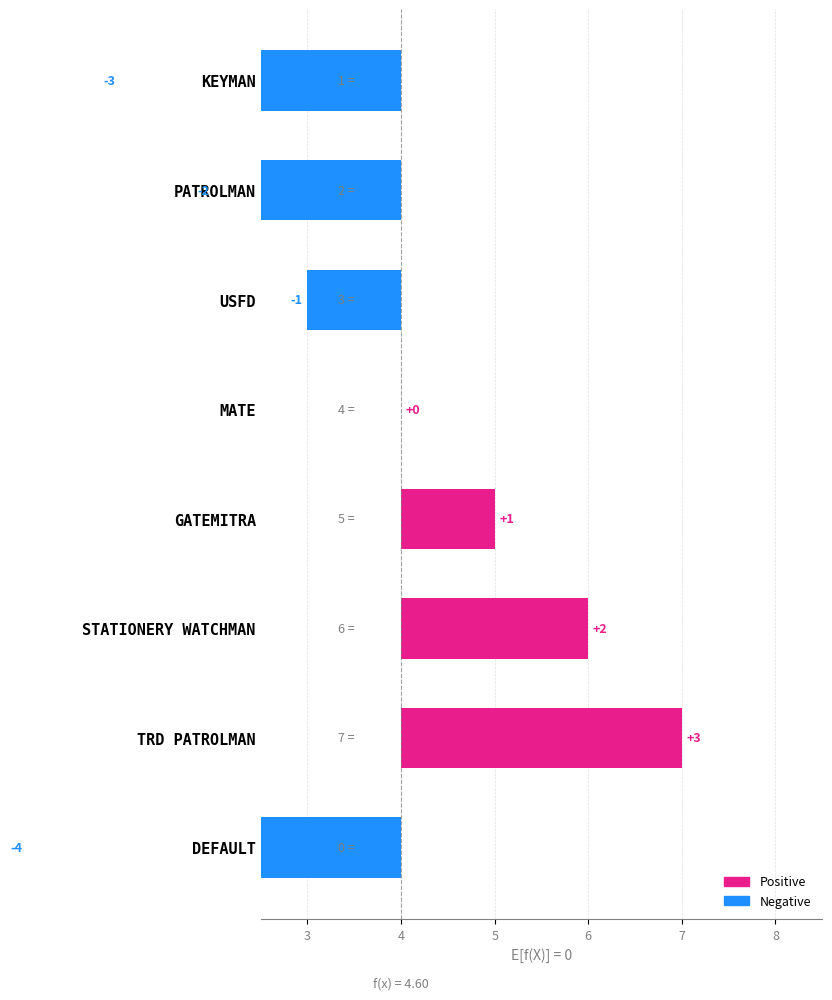

Reading right to left, transcribe all the data shown in this chart.

-4	3	2	1	0	-1	-2	-3